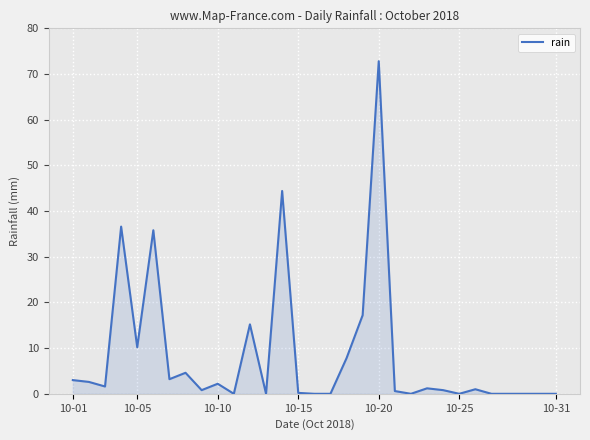

Does the chart display data point markers on the line(s)?

No